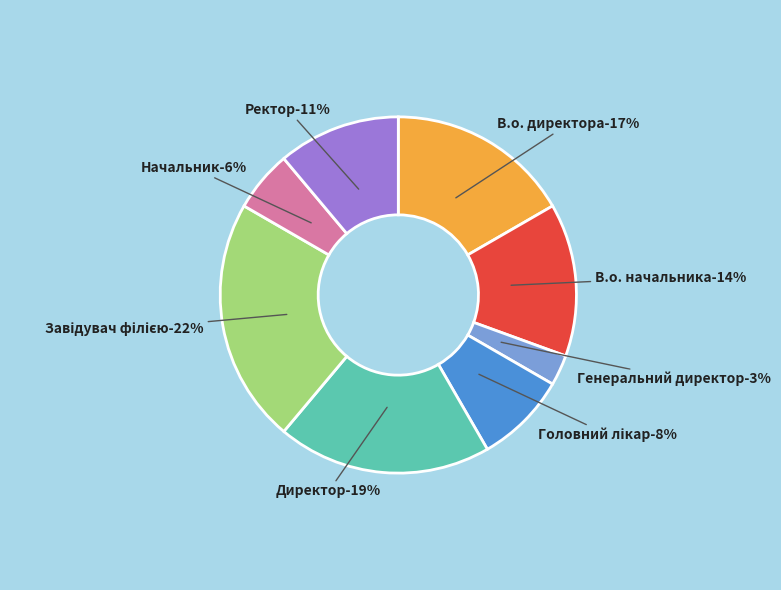

Does Директор represent more than half of the total?

No